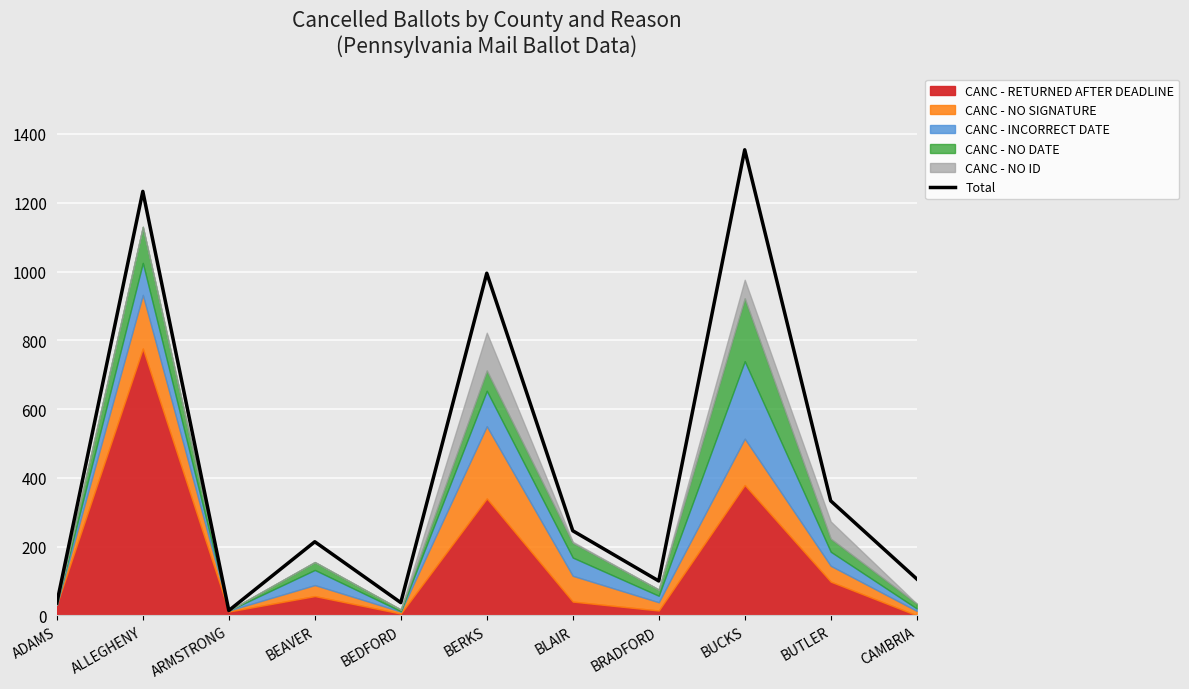

How many points are higher than both their immediate neighbors (excluding endpoints)?

4